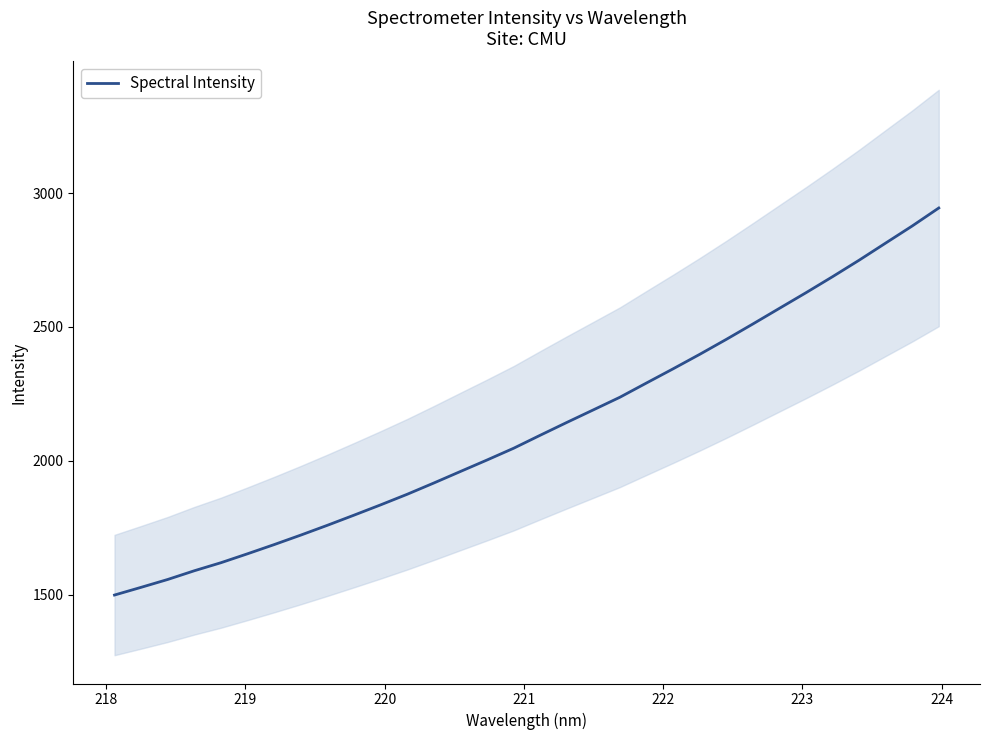

What is the lowest value of the Spectral Intensity series?

1498.7